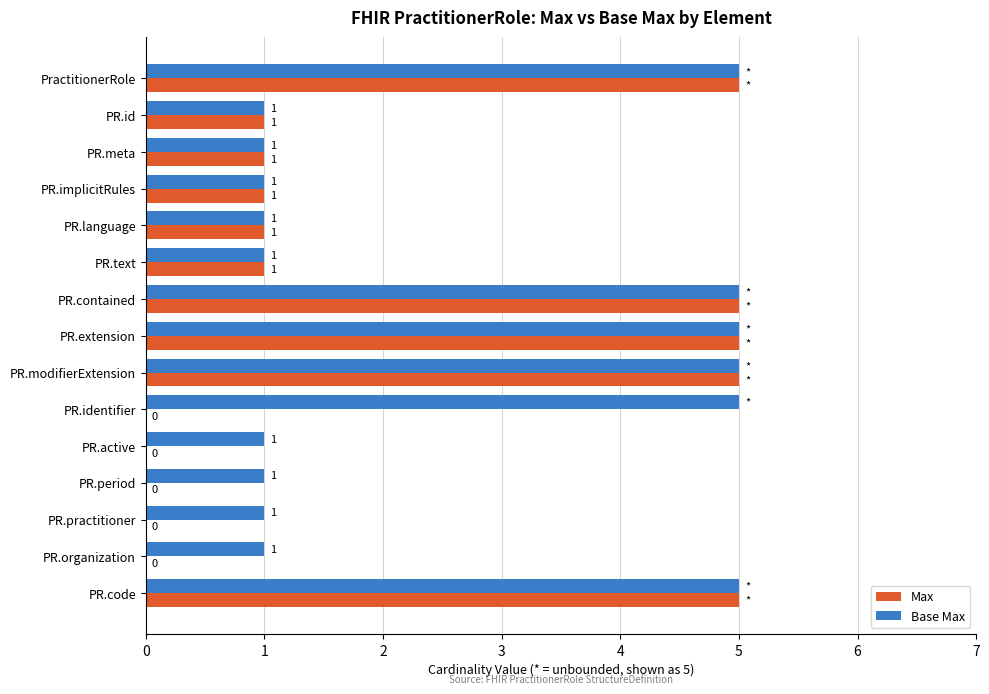

What is the greatest value displayed?

5